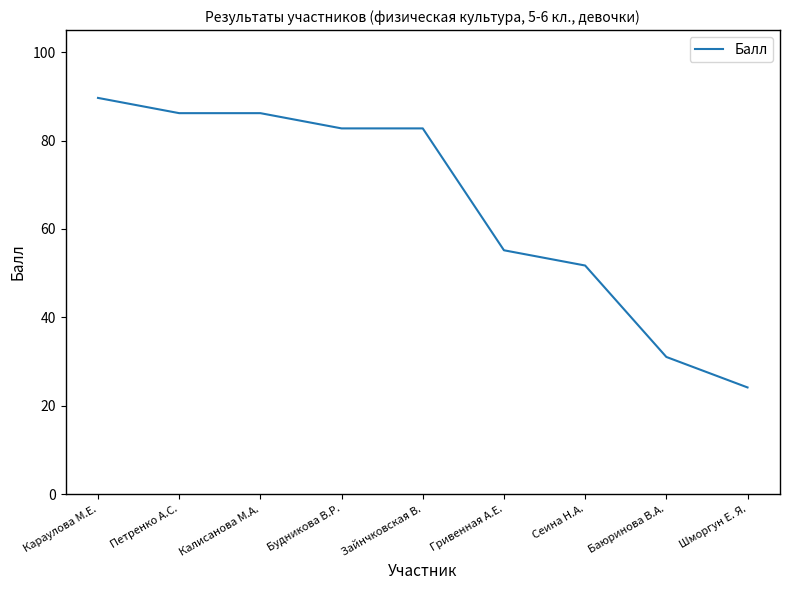

What position from the left is Сеина Н.А.?

7